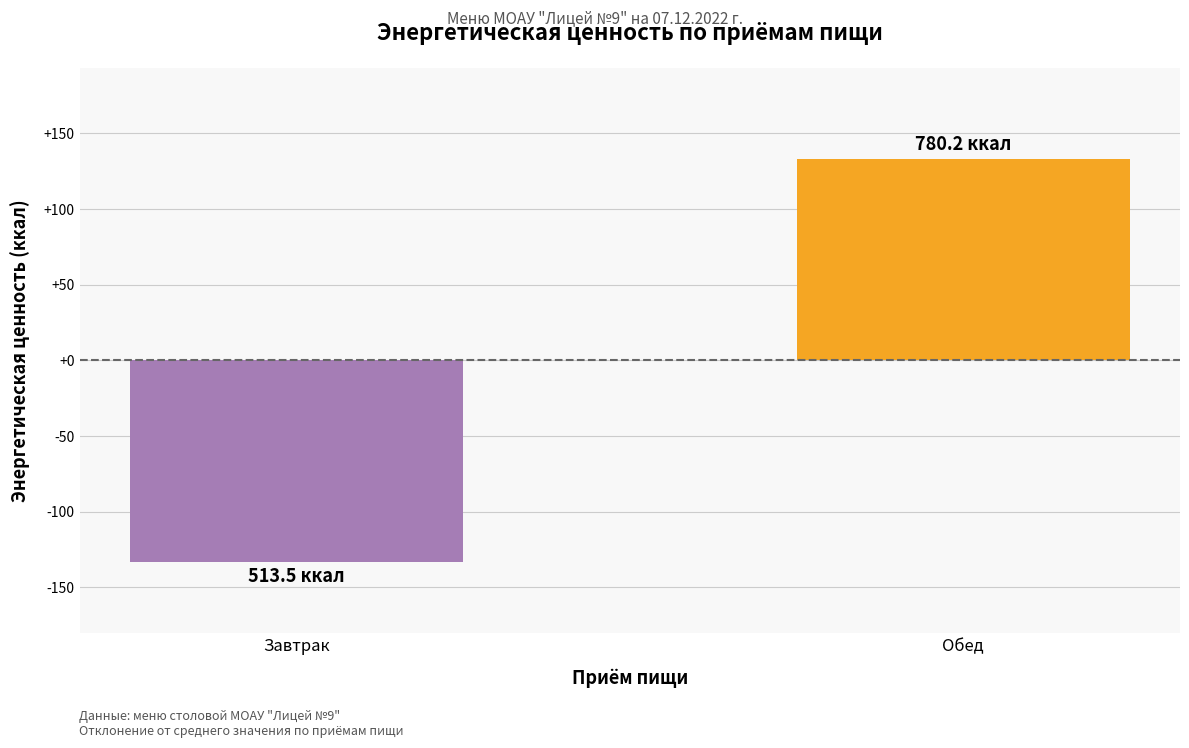

The chart shows a value of 226.1 at Обед. True or false?

False